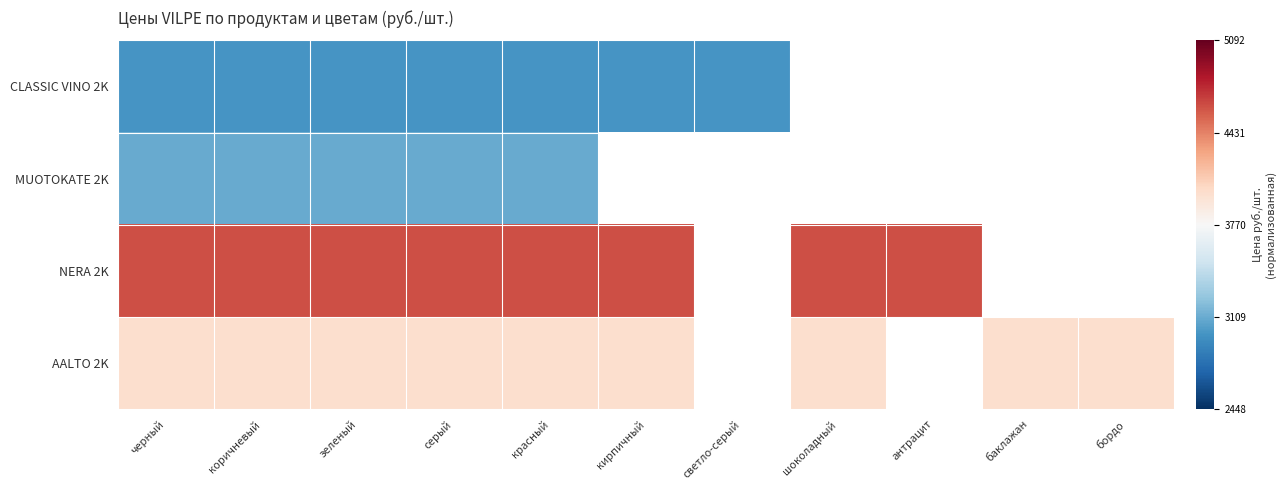

Between антрацит and черный, which is larger?

черный